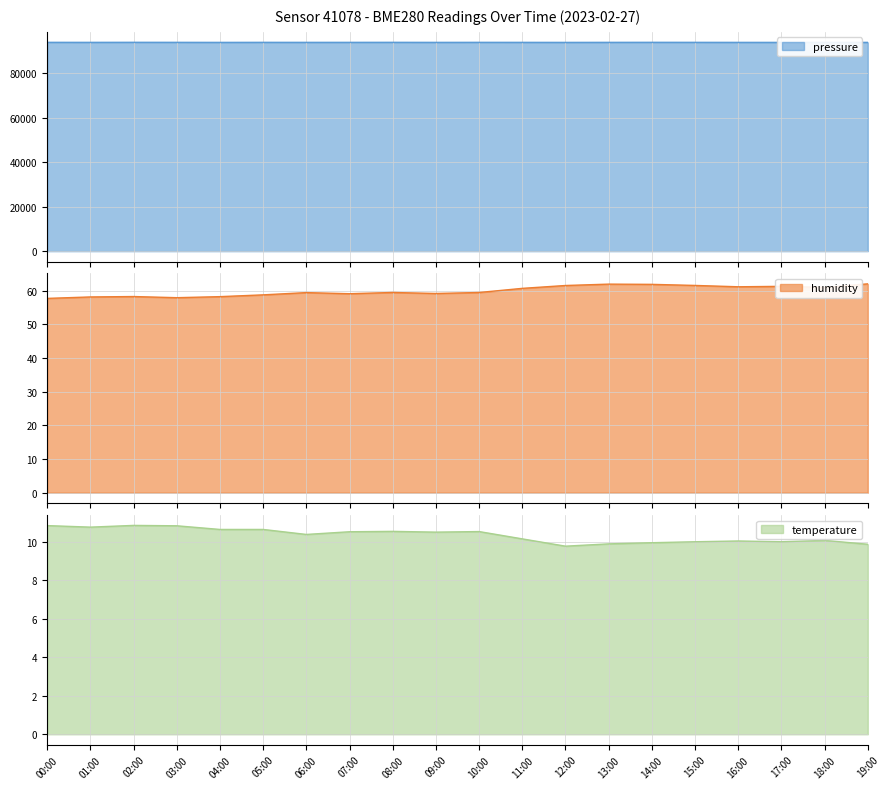

At how many categories does at least one series exceed 42827?

20